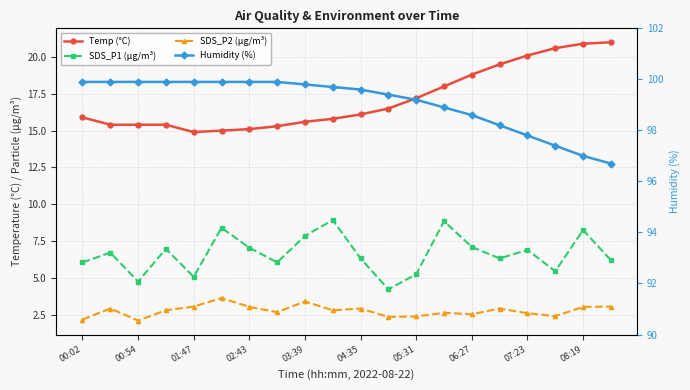

Where does the Humidity (%) series first go above 99?

00:02